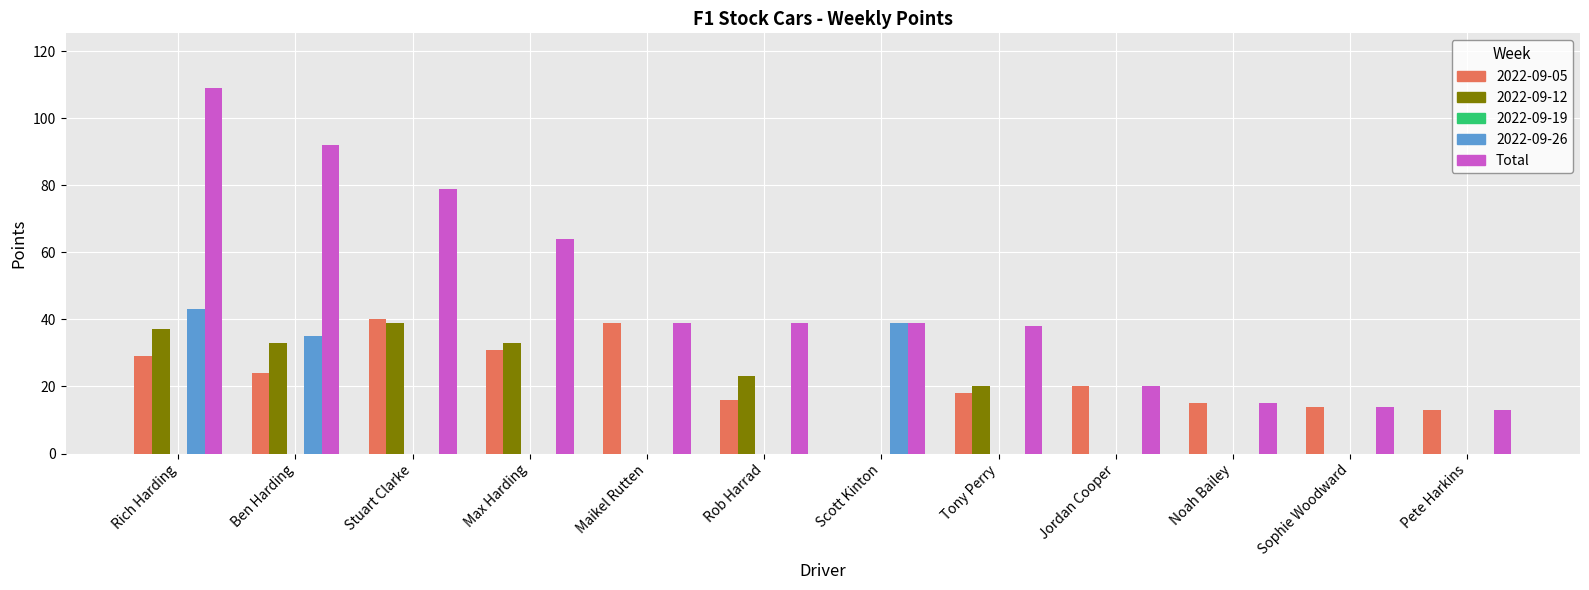

Does the chart contain stacked bars?

No